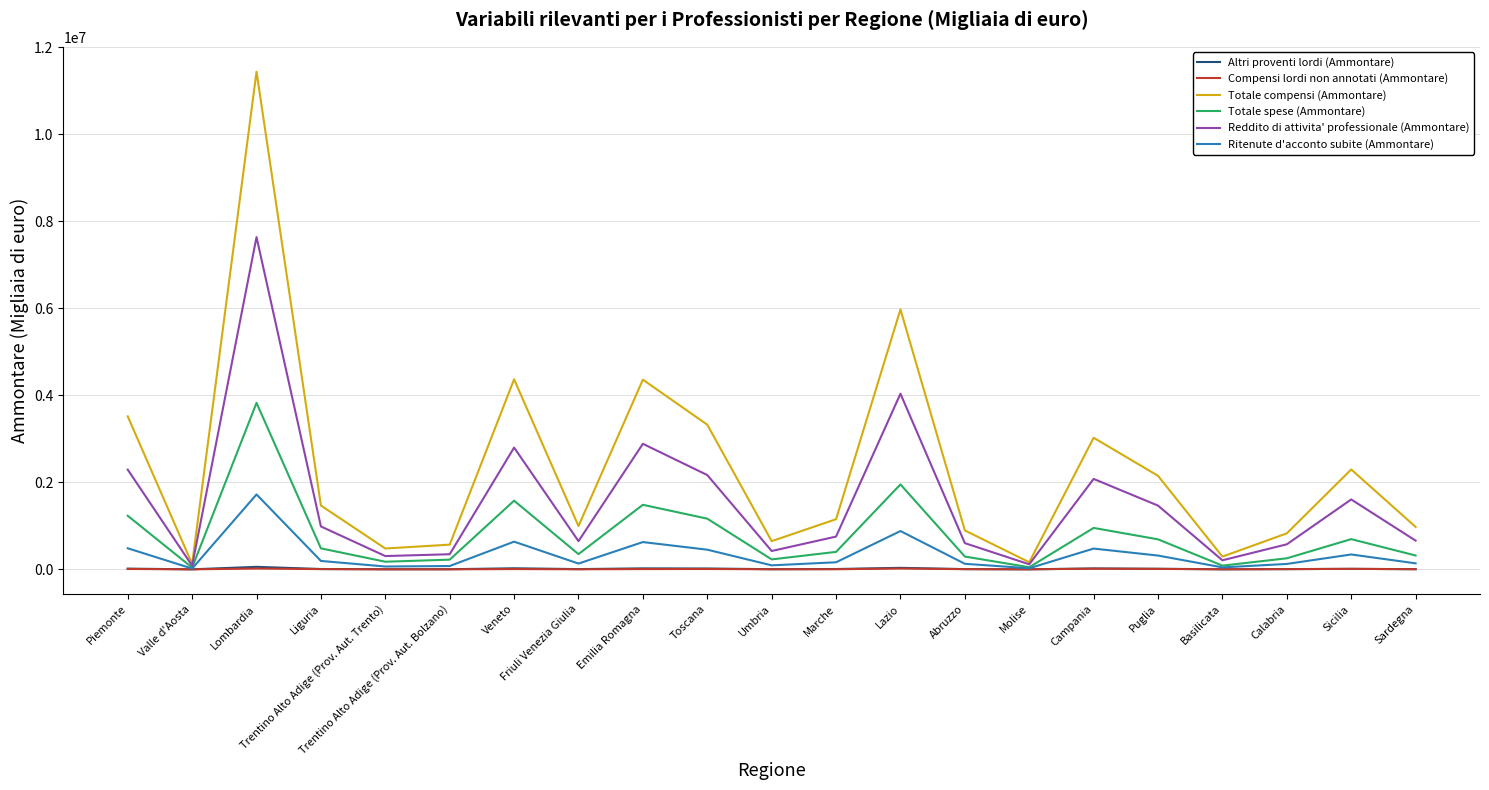

What is the greatest value displayed?

11433919